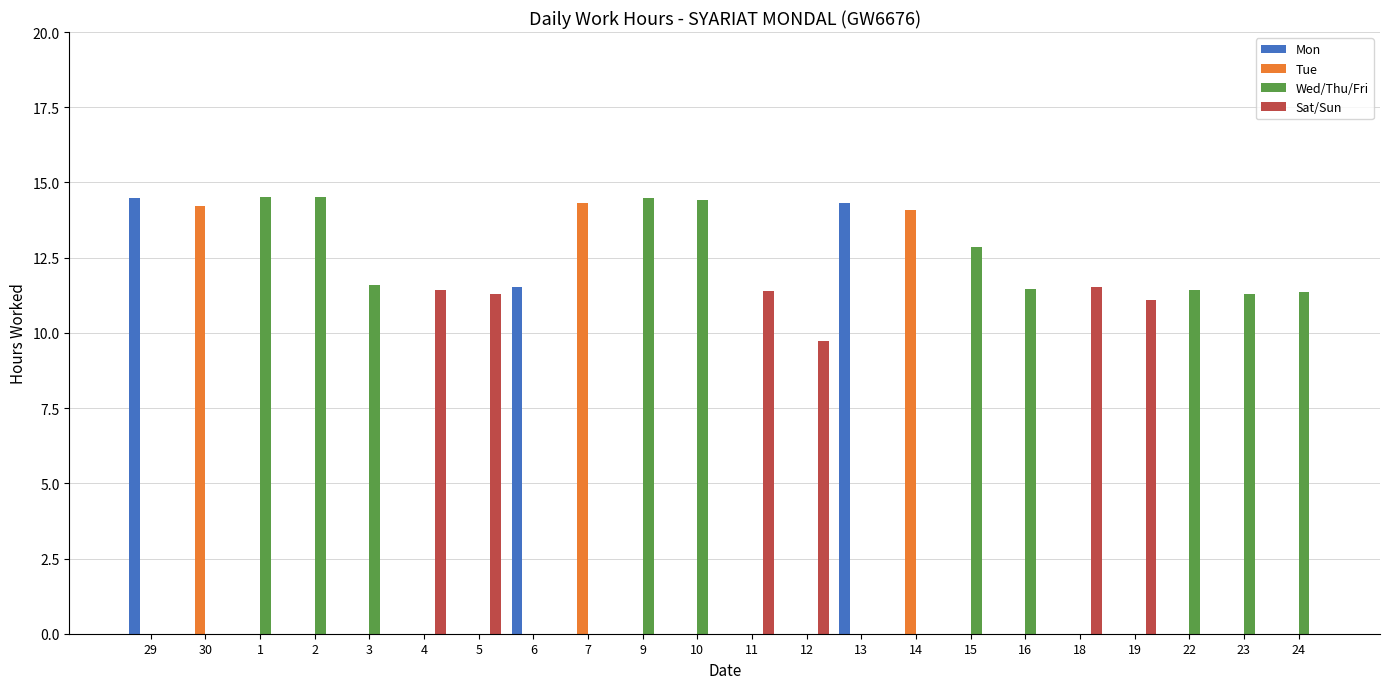

What is the total value across all series at 12?

9.7